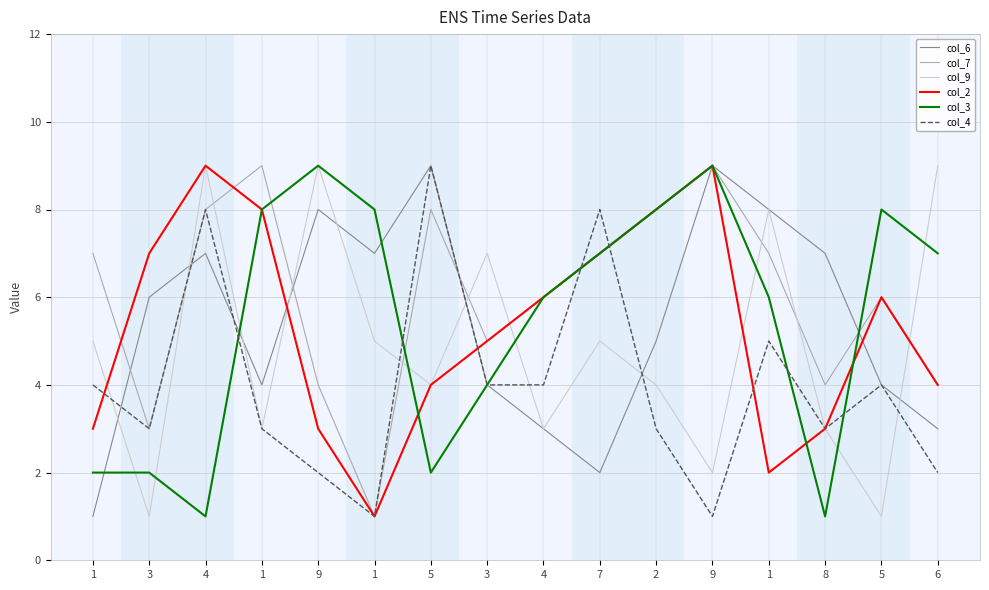

What are all the series names shown in the legend?

col_6, col_7, col_9, col_2, col_3, col_4